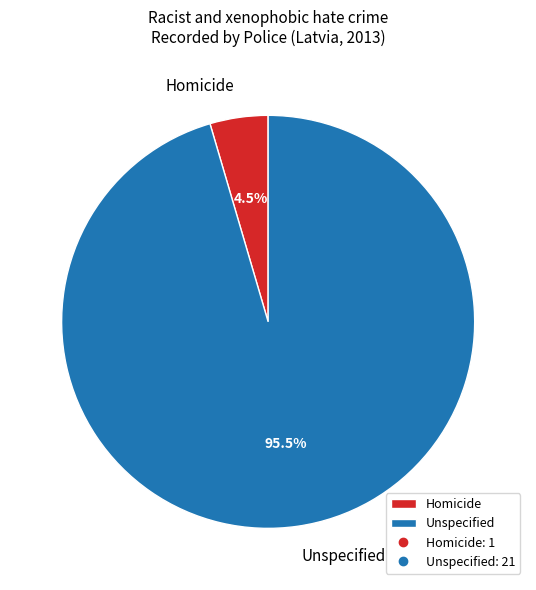

Which has a higher value, Unspecified or Homicide?

Unspecified